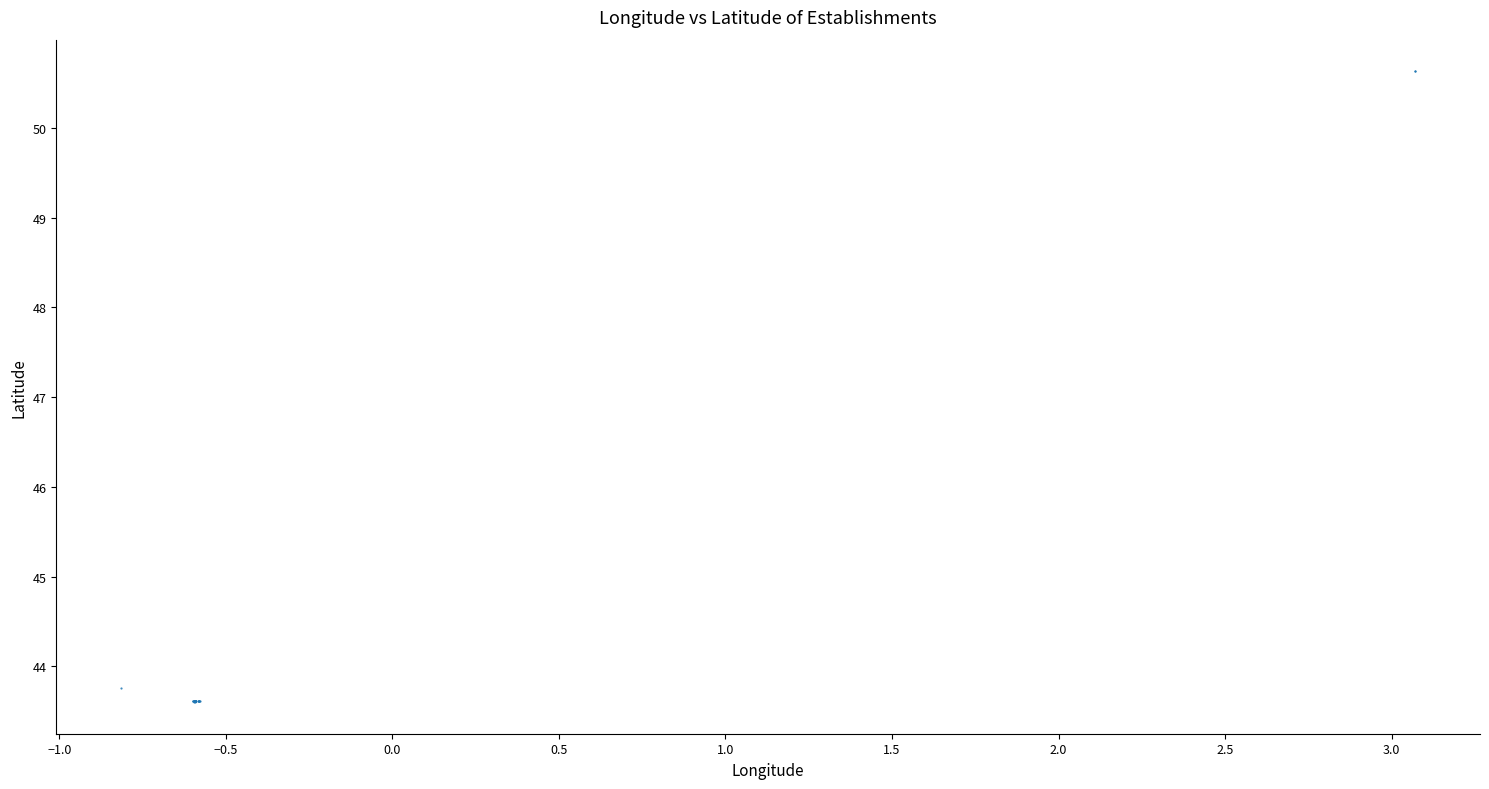

What Y value in the scatter plot is closest to 47?

43.8